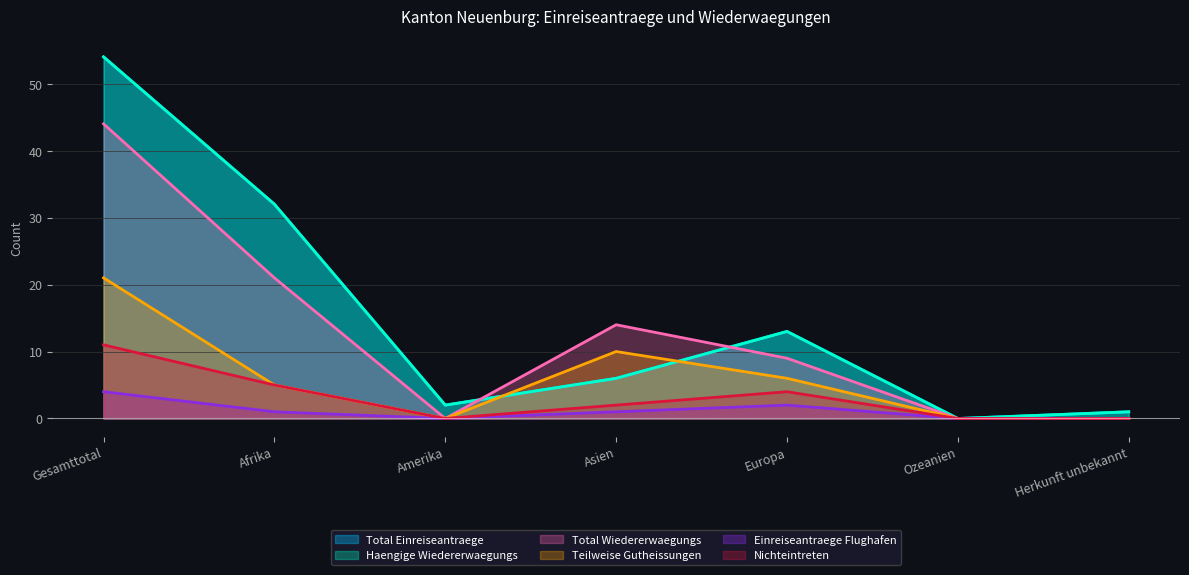

The Teilweise Gutheissungen series shows 0 at Herkunft unbekannt. True or false?

True